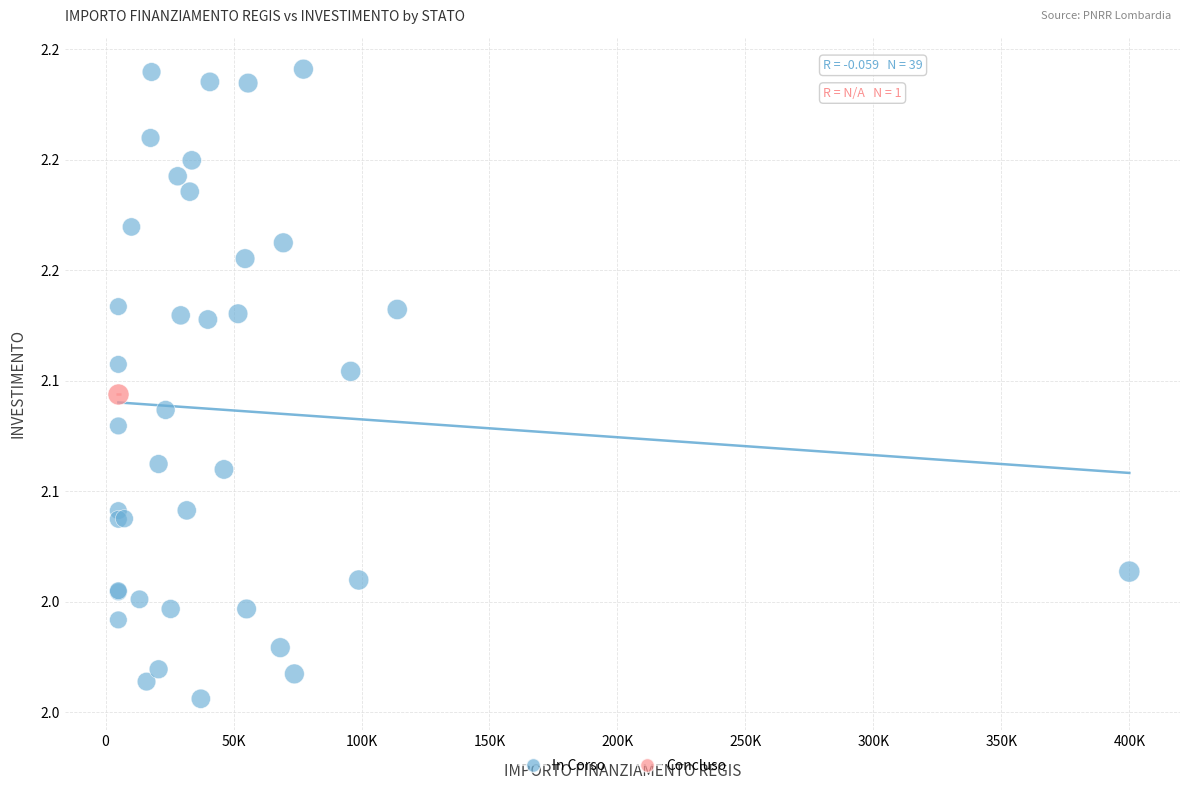

What are all the series names shown in the legend?

In Corso, Concluso